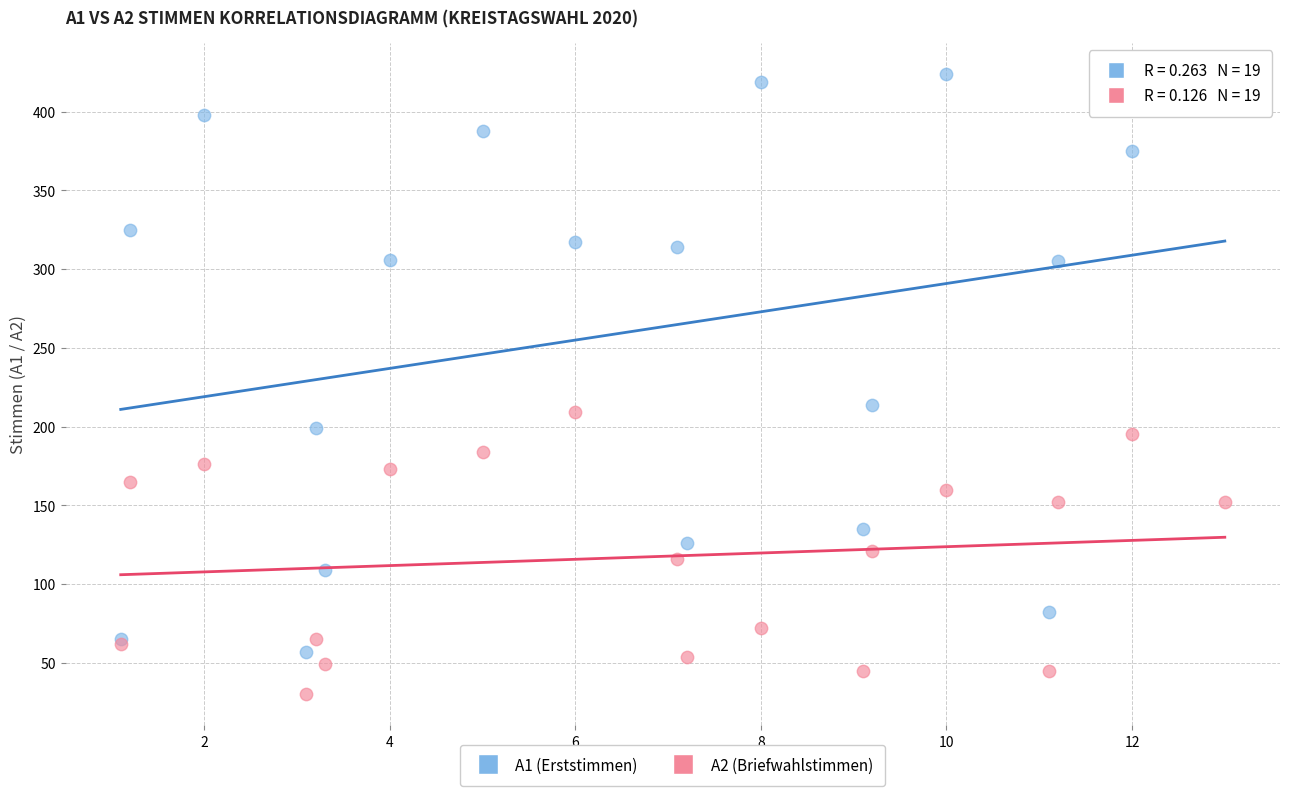

What are all the series names shown in the legend?

A1 (Erststimmen), A2 (Briefwahlstimmen)